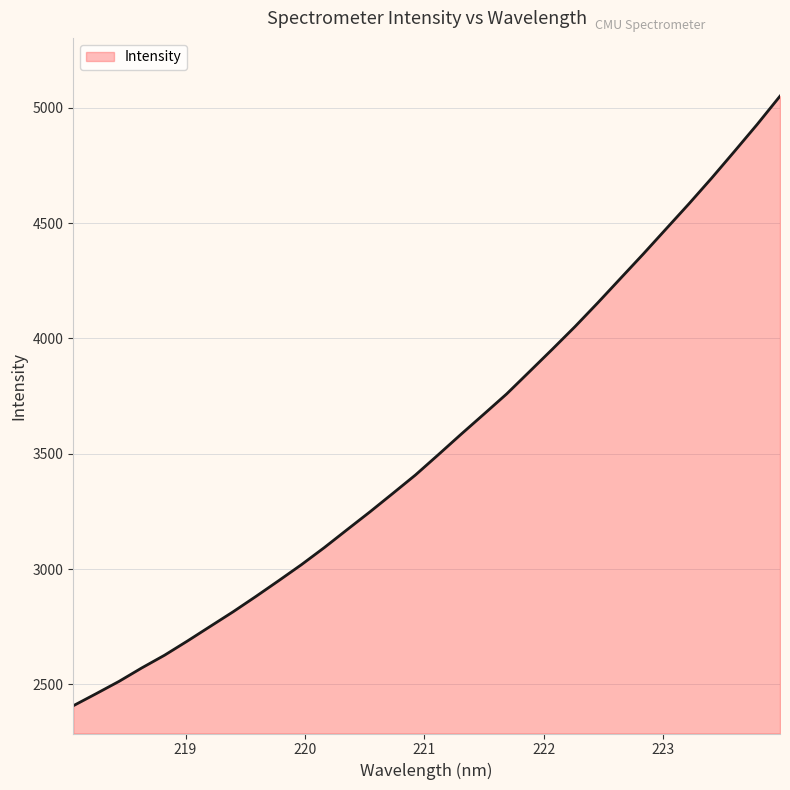

What is the maximum value shown in the chart?

5051.0